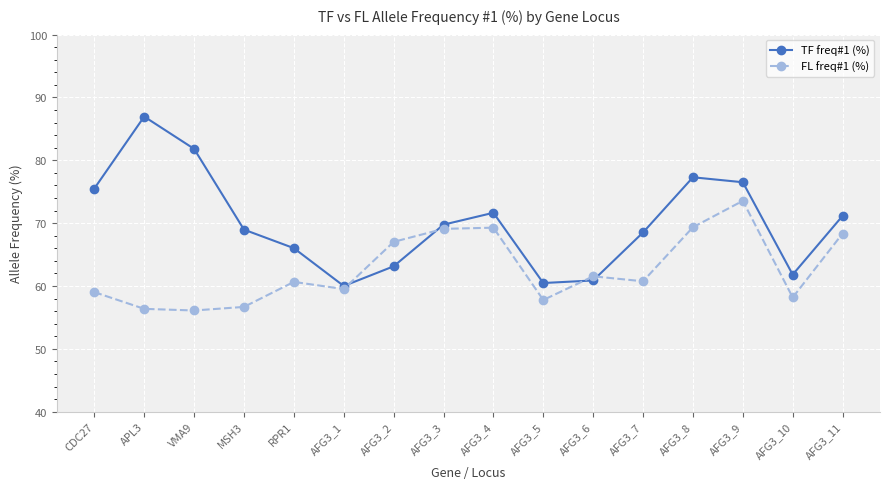

Which category has the highest value in the FL freq#1 (%) series?

AFG3_9